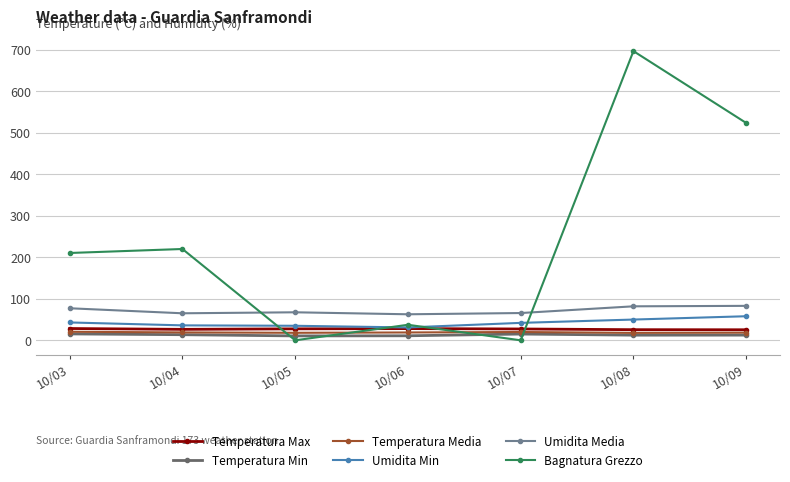

What is the spread (max minus min) of values at 10/09?

511.2